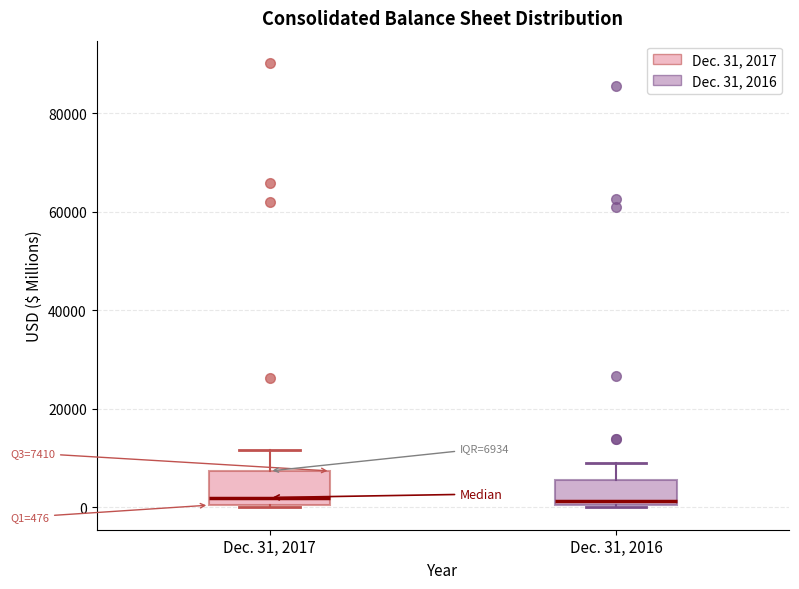

Comparing the boxes themselves (not the whiskers), which one is the tallest?

Dec. 31, 2017